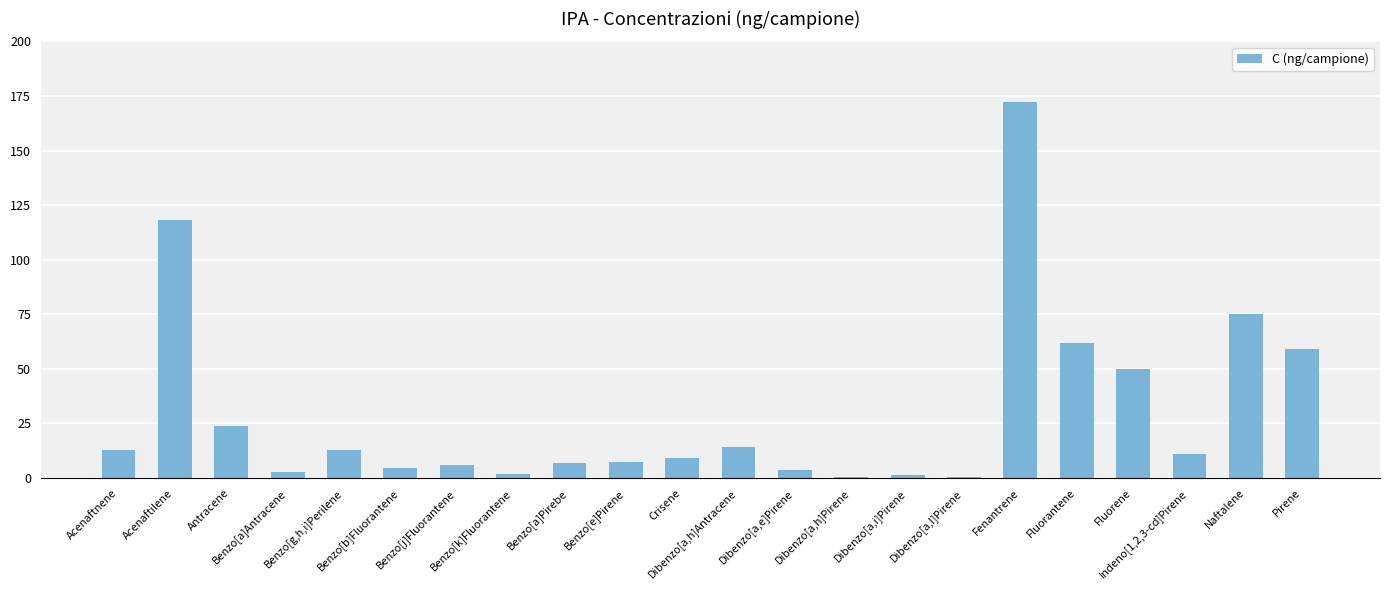

What is the sum of all values?

655.5